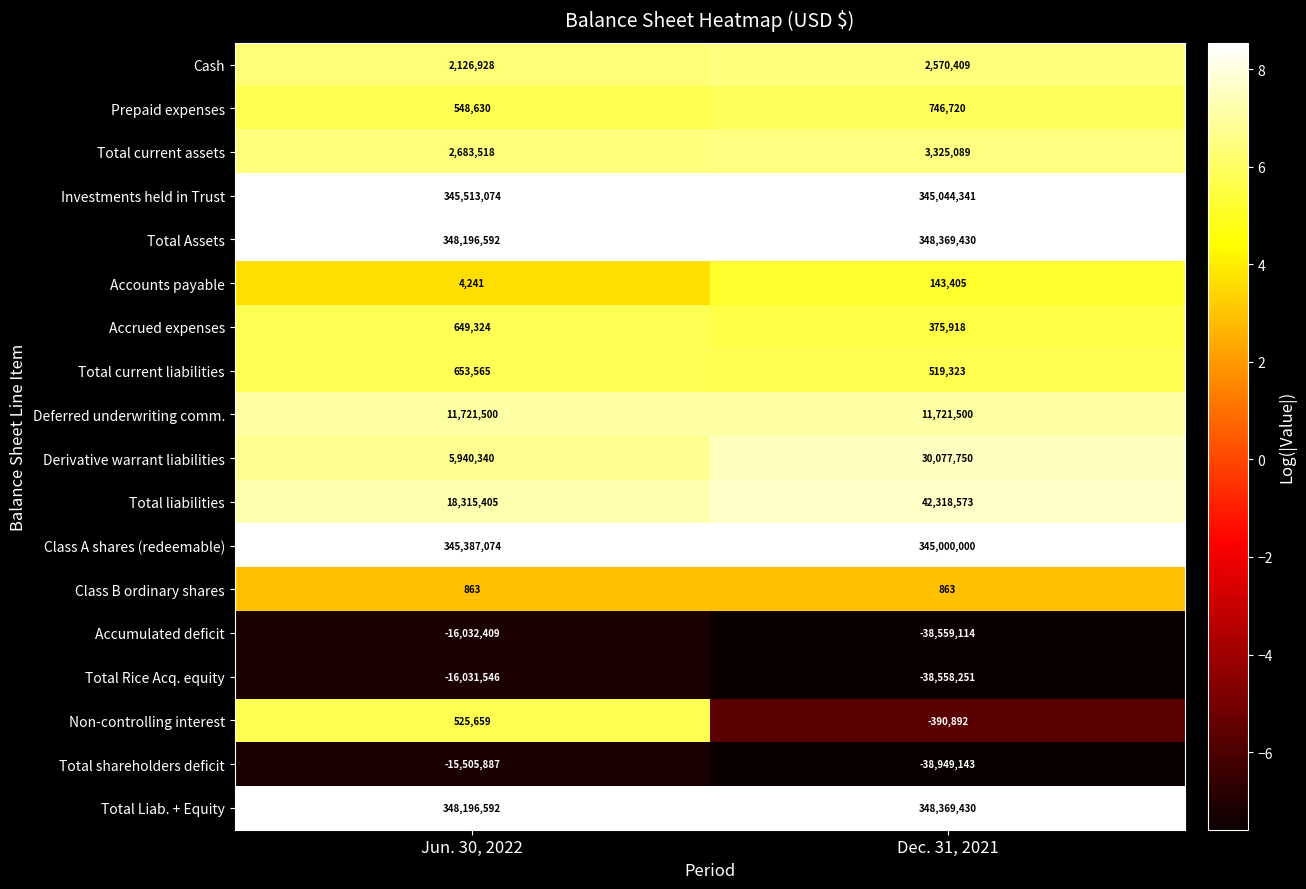

What is the maximum value shown in the chart?

348369430